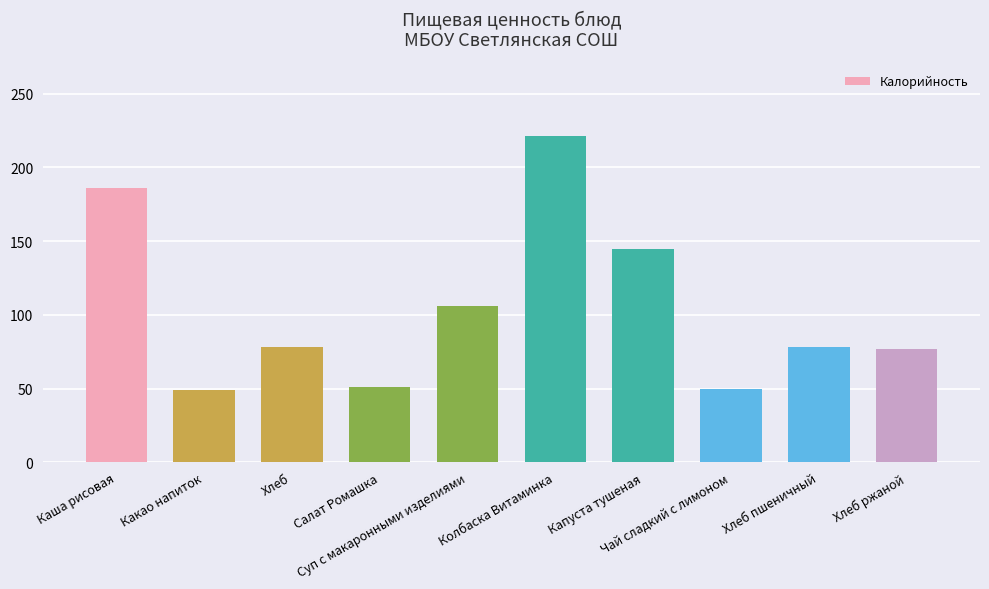

What is the difference between the maximum and minimum values?

172.0